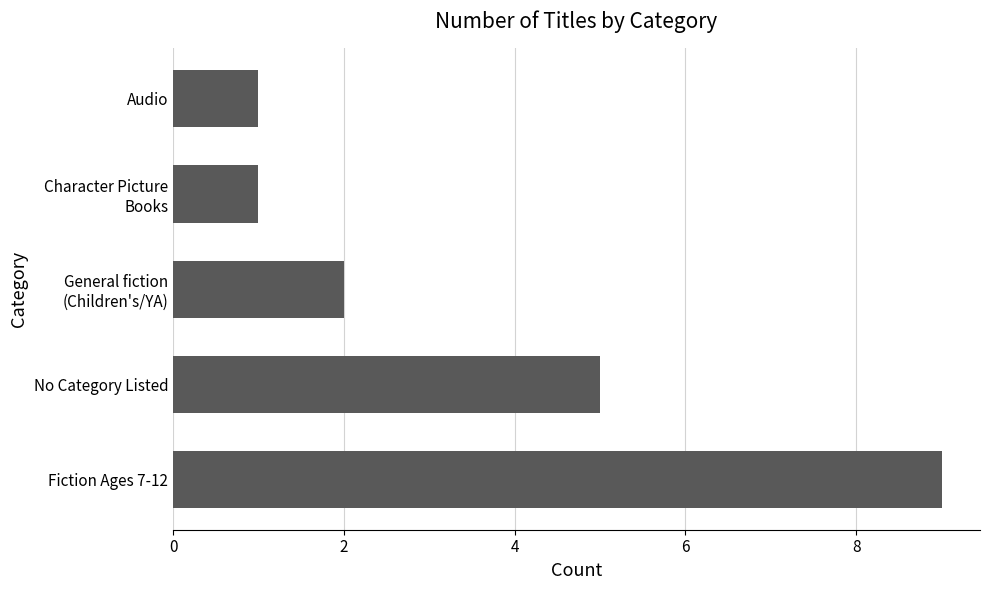

What is the greatest value displayed?

9